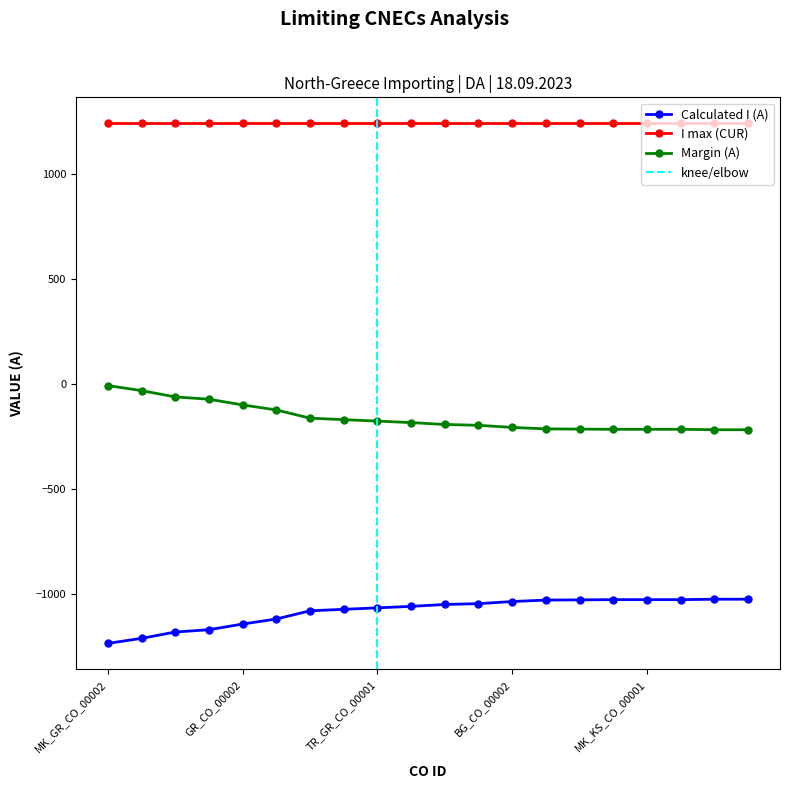

True or false: Margin (A) and Calculated I (A) intersect in this chart.

False